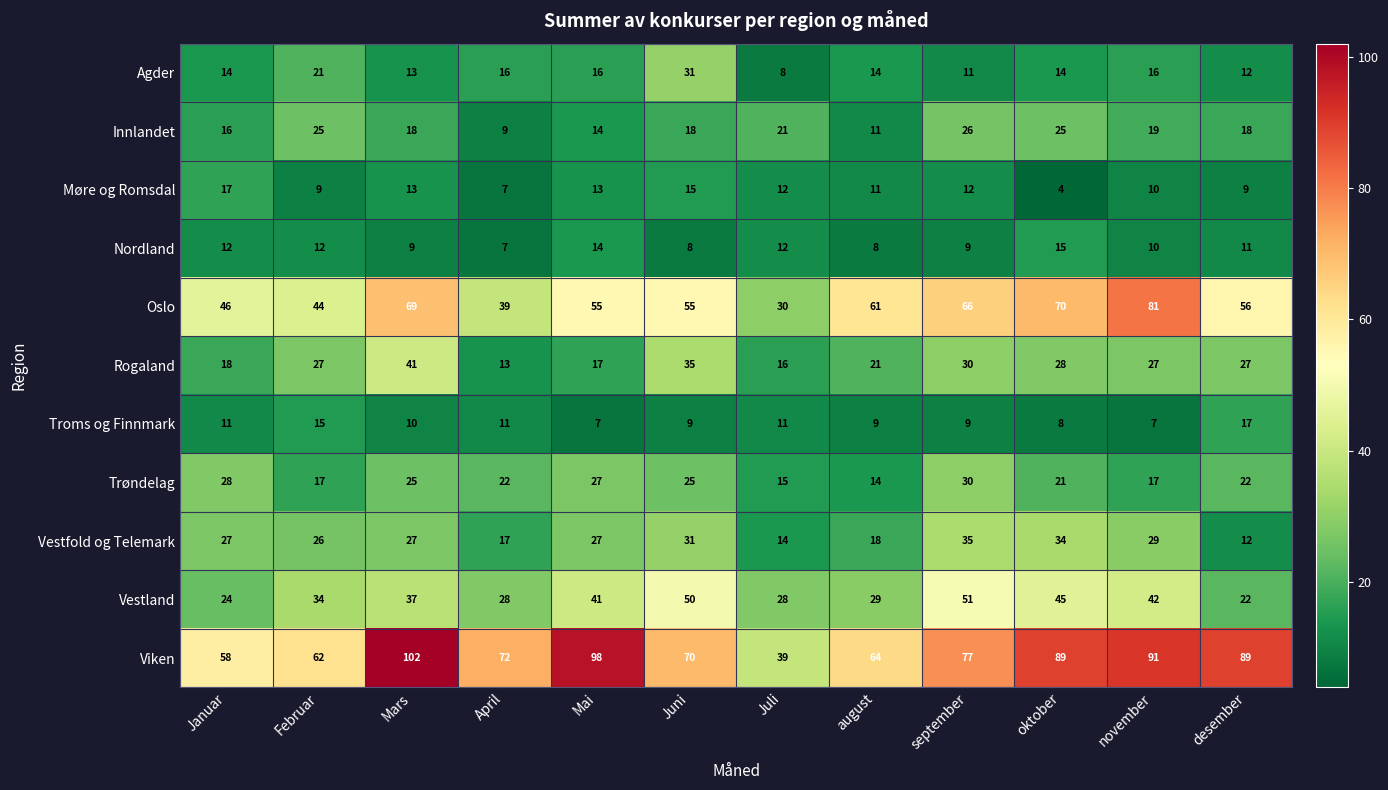

What is the difference between the Viken values at oktober and Mars?

13